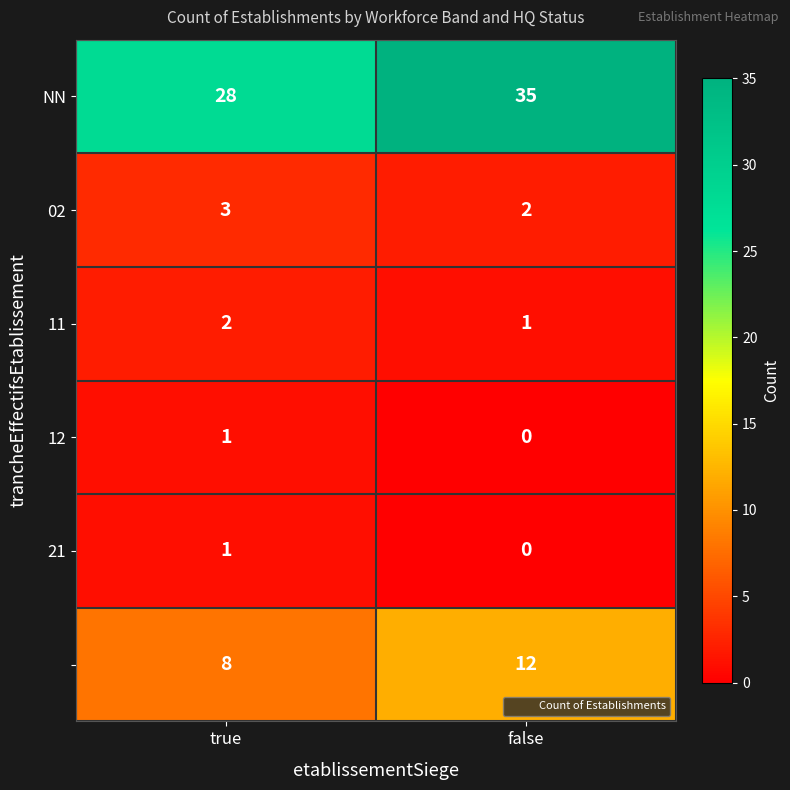

At which category is the sum across all series the highest?

false